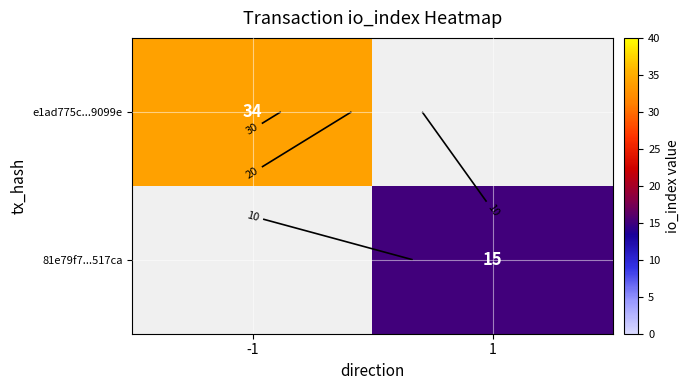

Count the number of categories in the chart.

2